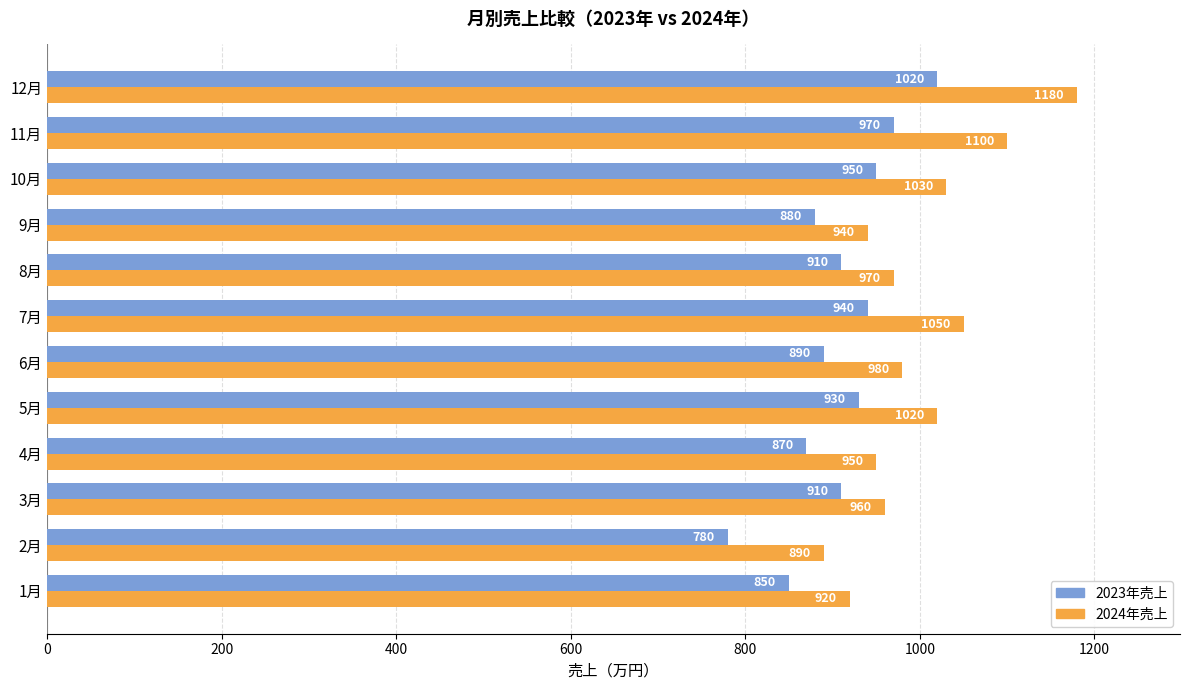

What is the sum of all 2024年売上 values?

11990